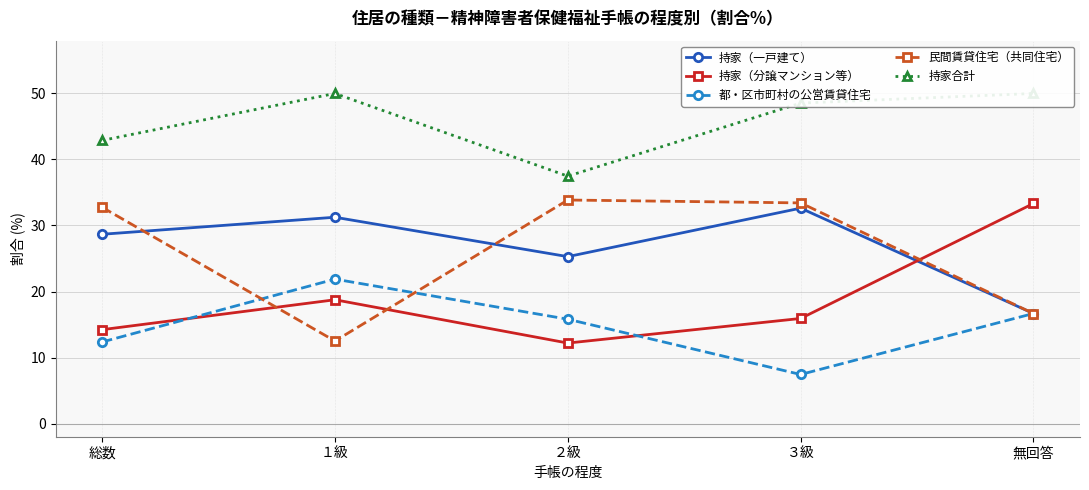

What is the total value across all series at ２級?

124.6